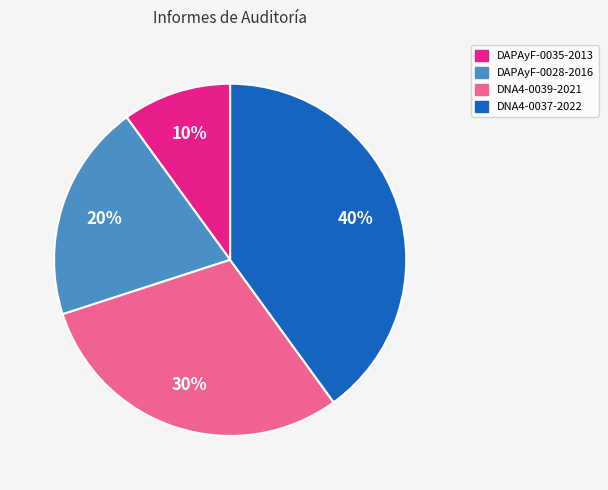

The DAPAyF-0035-2013 slice represents 17% of the pie. True or false?

False